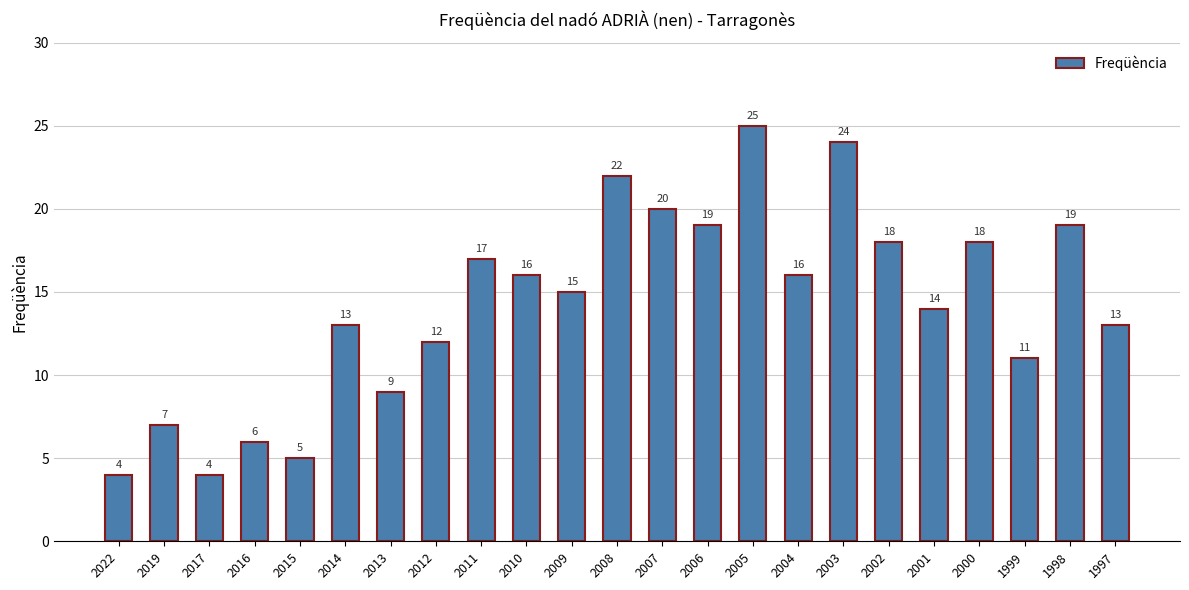

Which category has the highest value across all series?

2005